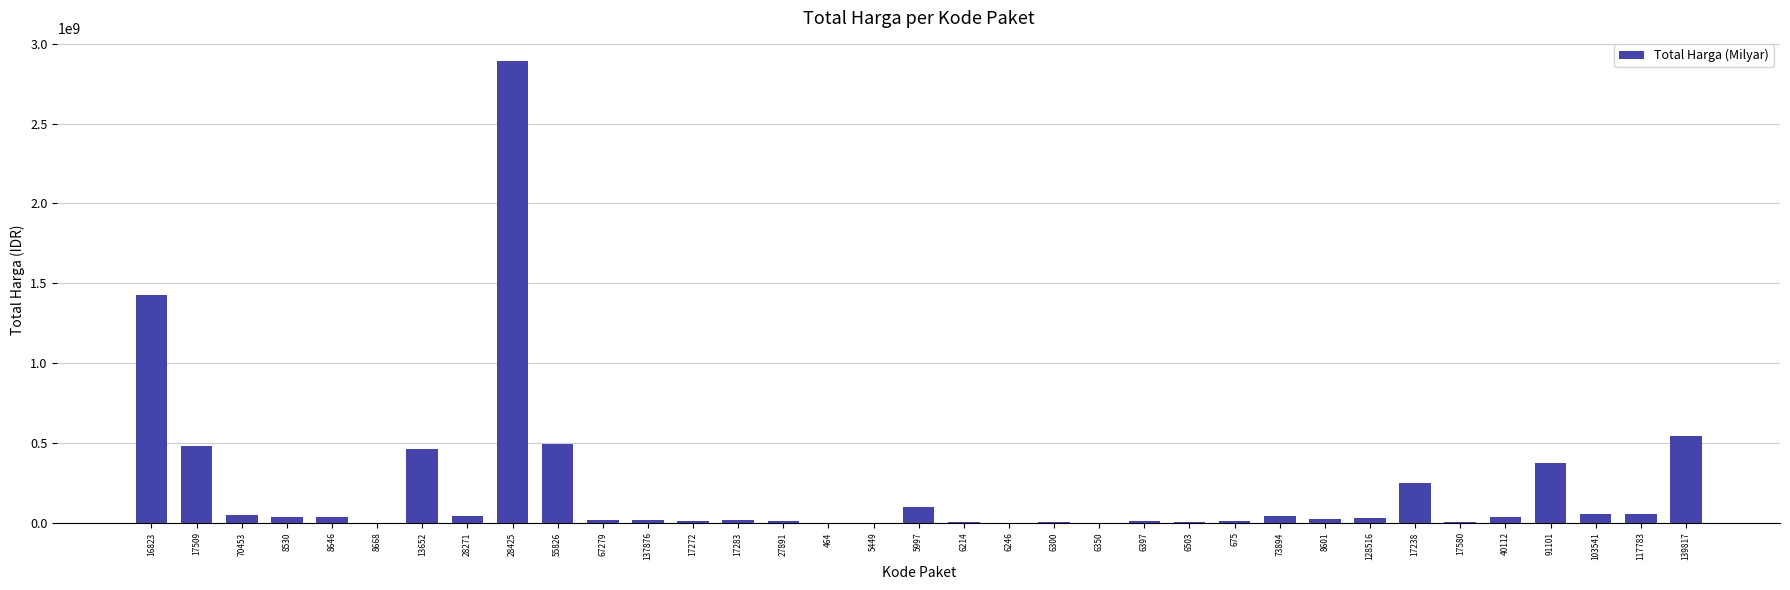

The chart shows a value of 5129000 at 6503. True or false?

True